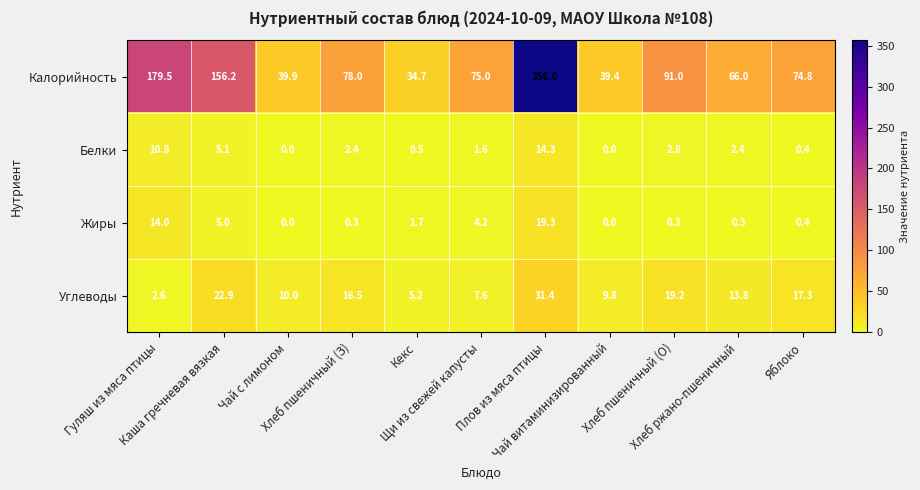

At how many categories does at least one series exceed 239?

1